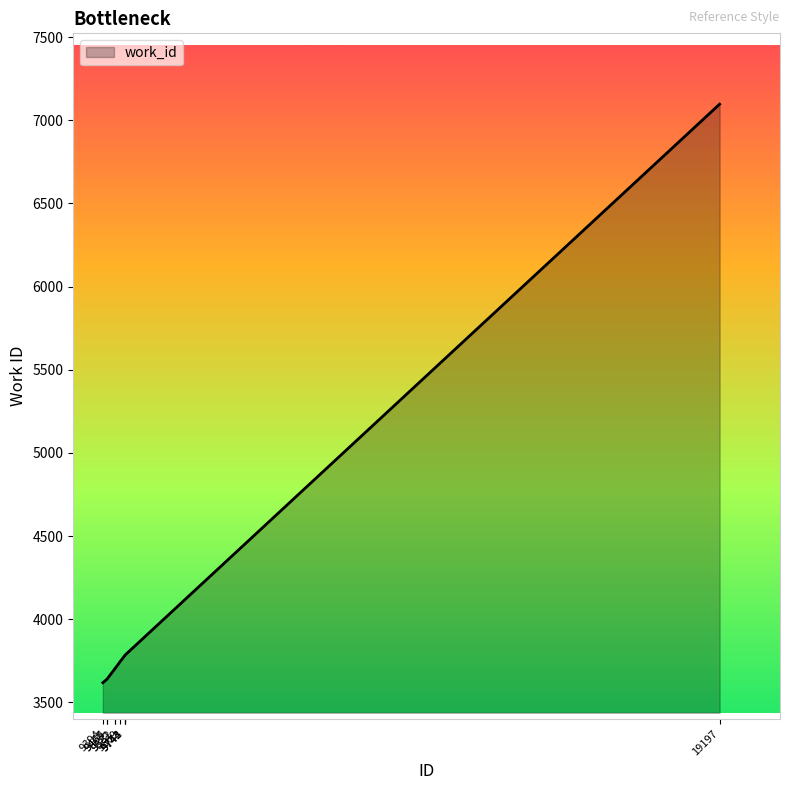

What is the maximum value shown in the chart?

7097